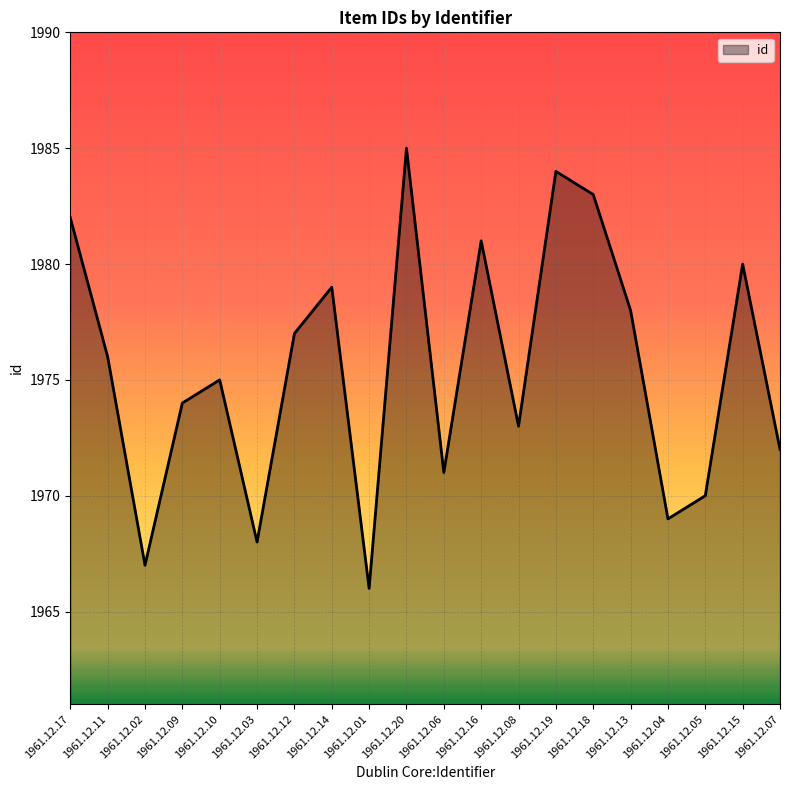

How many lines are shown in the chart?

1